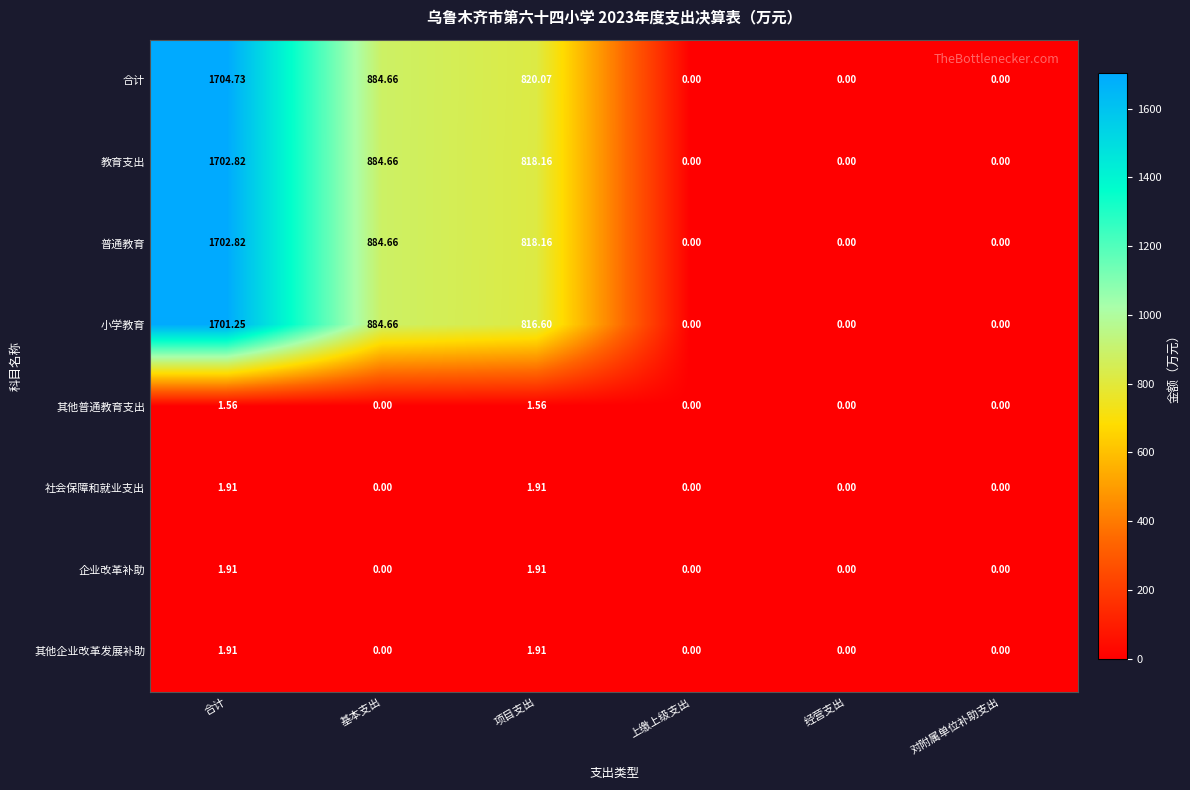

Which series has the largest total across all categories?

合计